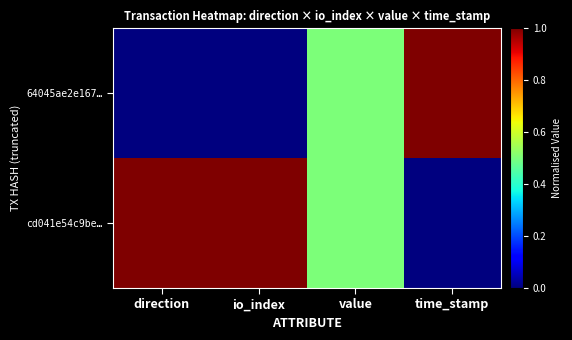

What is the difference between the highest and lowest values at direction?

1.0